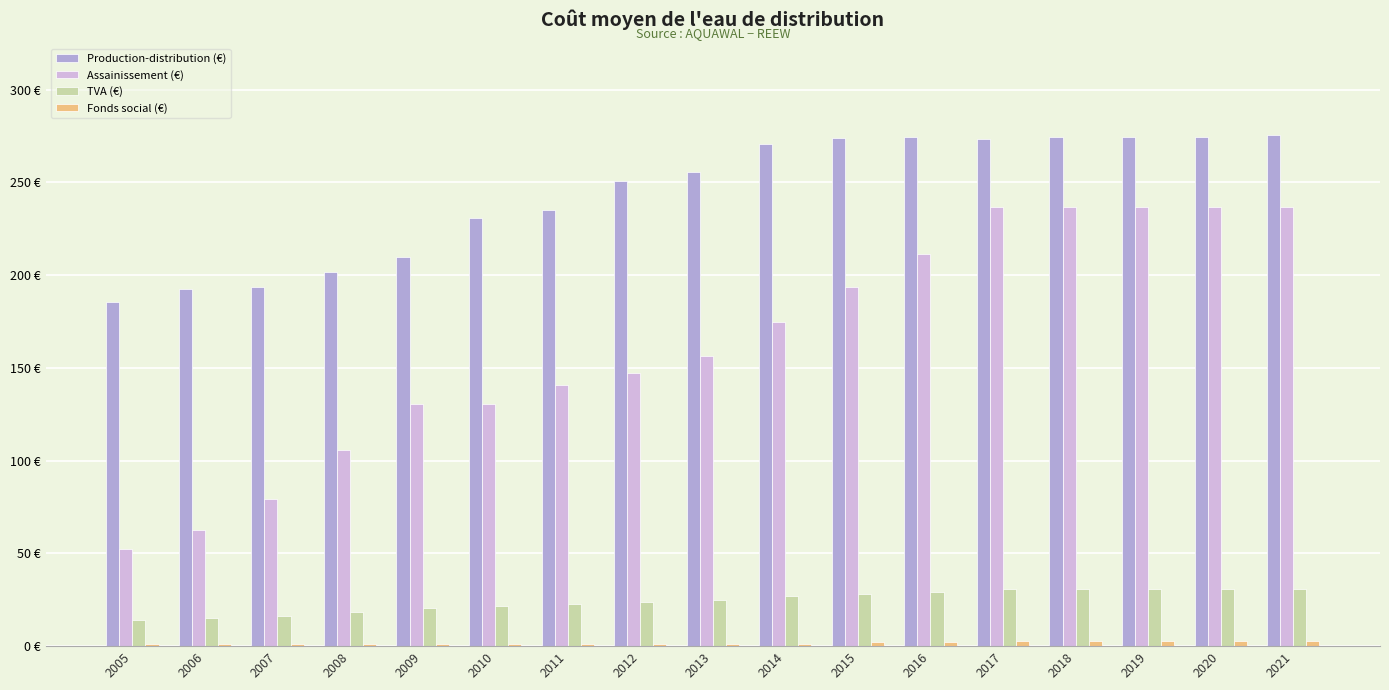

Are the bars grouped side by side (vs. stacked)?

Yes